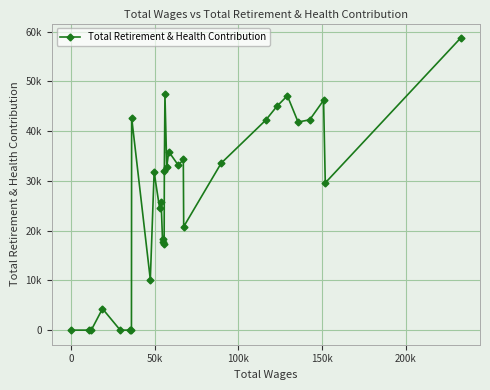

Is this an area chart (filled region under the line)?

No